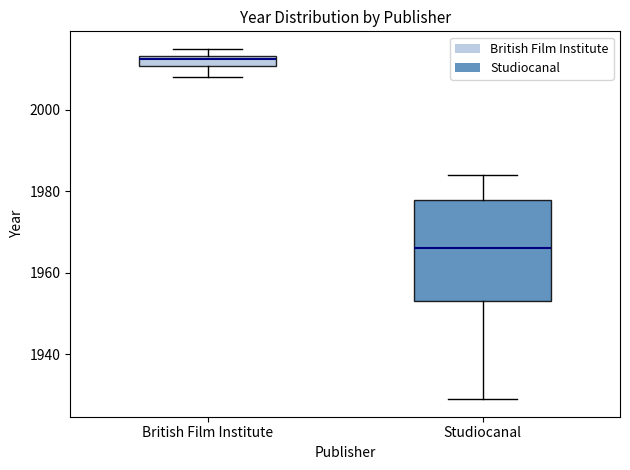

Which box is the tallest, from its lower edge to its upper edge?

Studiocanal